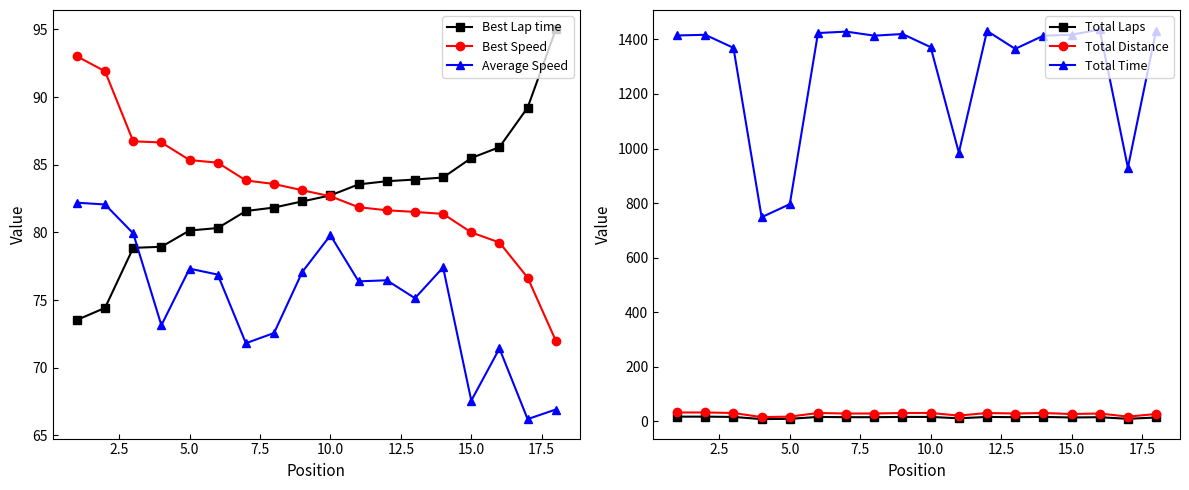

What are all the series names shown in the legend?

Best Lap time, Best Speed, Average Speed, Total Laps, Total Distance, Total Time